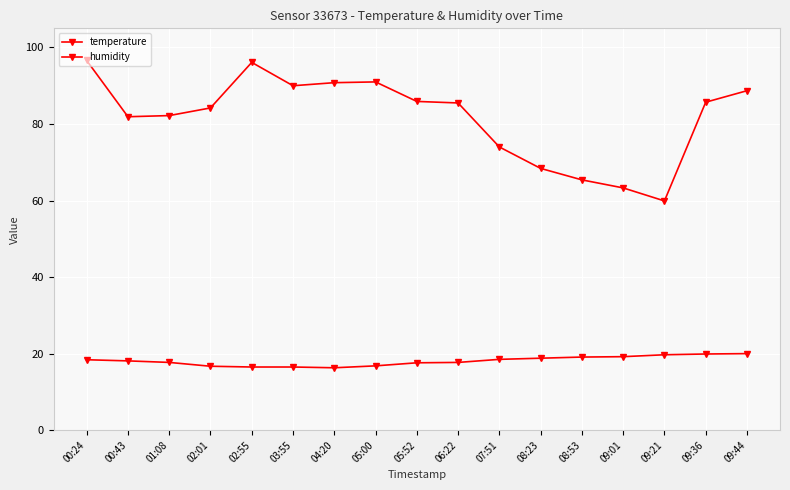

How many lines are shown in the chart?

2